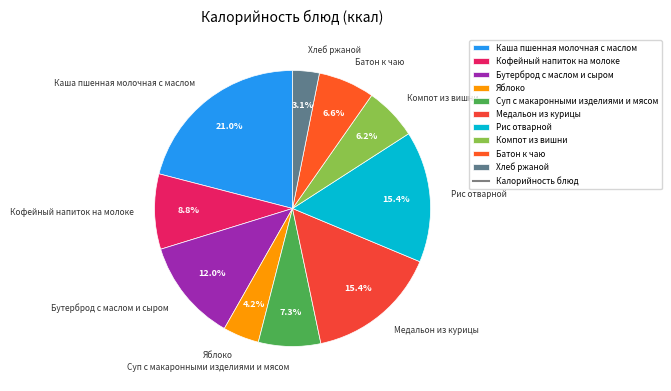

Count the number of slices in the pie.

10